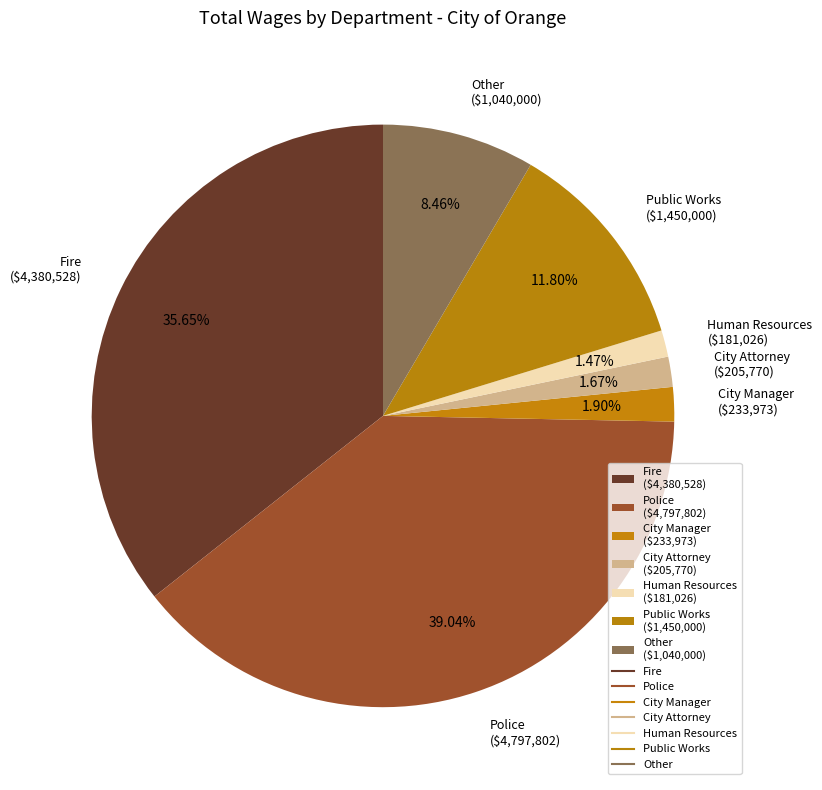

Is there a majority slice in this chart?

No